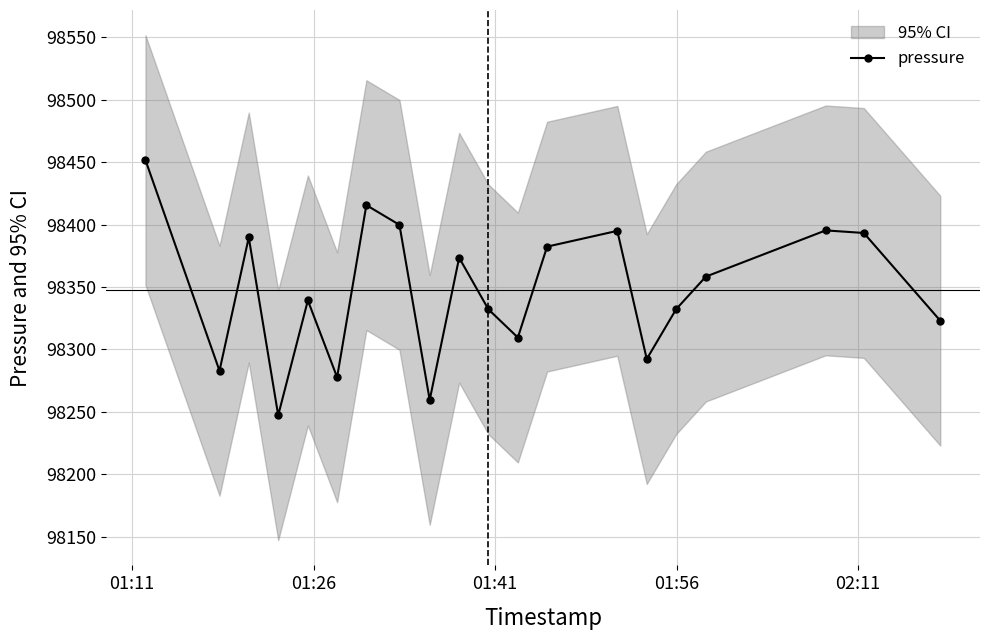

True or false: pressure has more than 2 points higher than both neighbors.

True